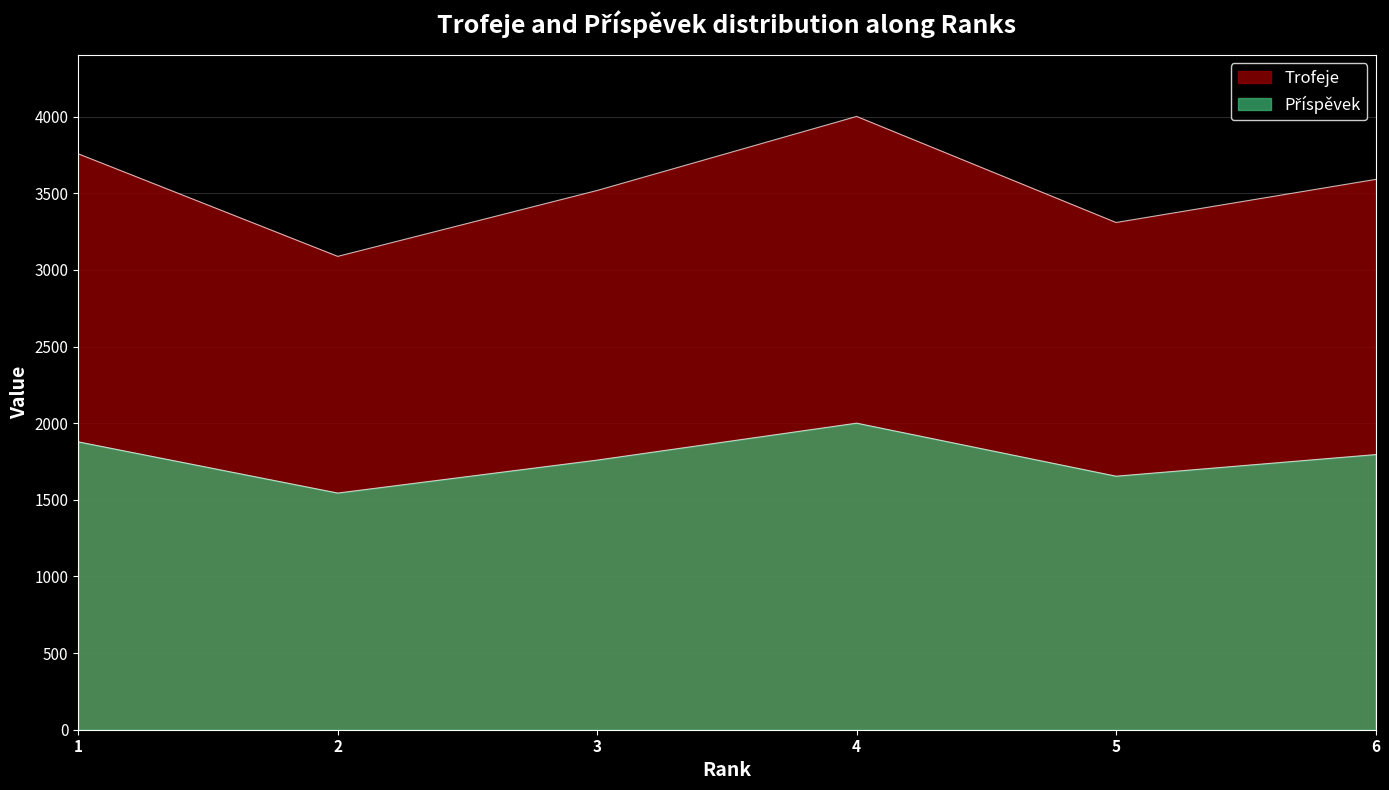

What is the spread (max minus min) of values at 6?

1795